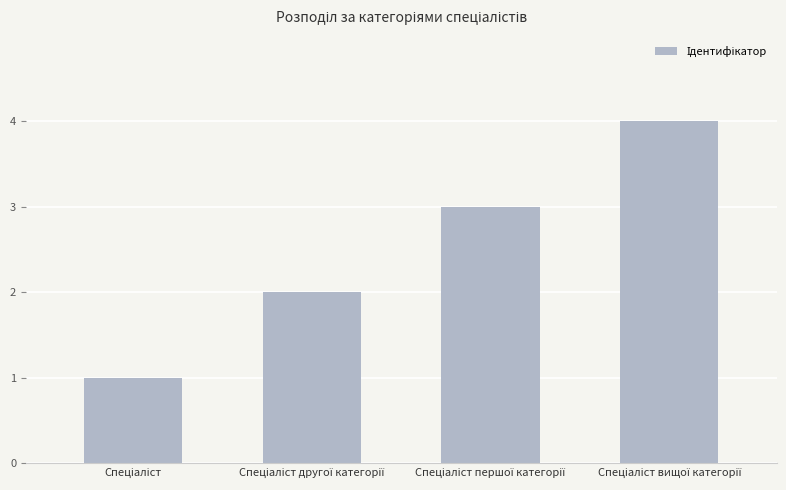

What is the greatest value displayed?

4